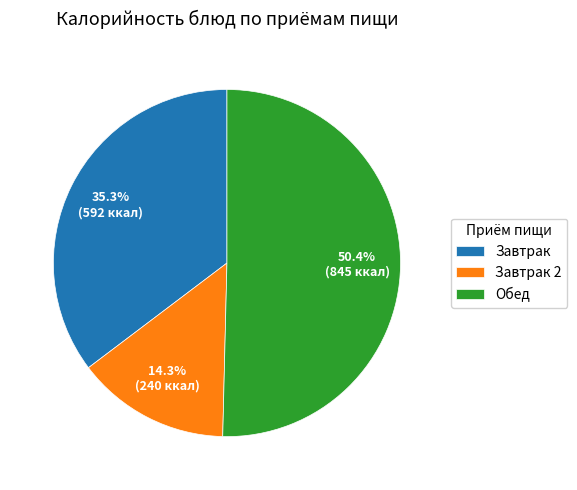

Which slice represents more than half of the pie?

Обед